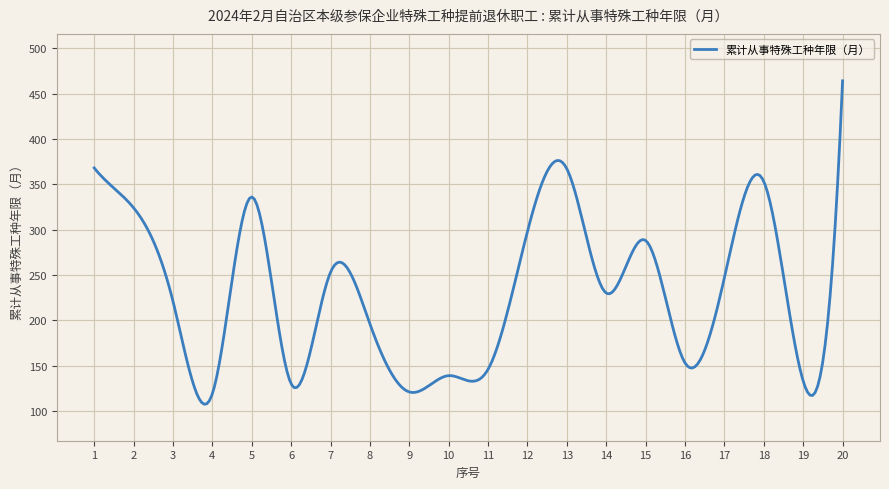

What is the minimum value shown in the chart?

107.5